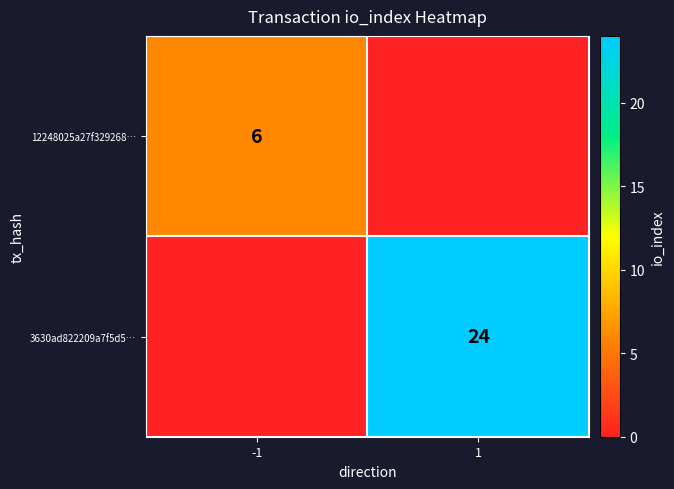

The value of 3630ad822209a7f5d5… at 1 is 38. True or false?

False